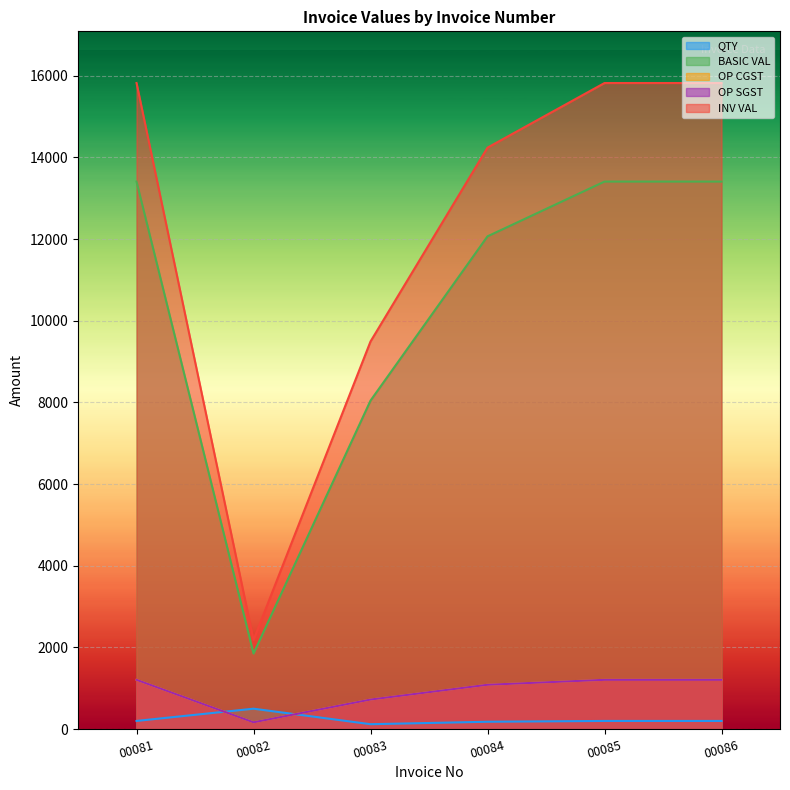

At 00083, list the series in order from largest to smallest.

INV VAL, BASIC VAL, OP CGST, OP SGST, QTY